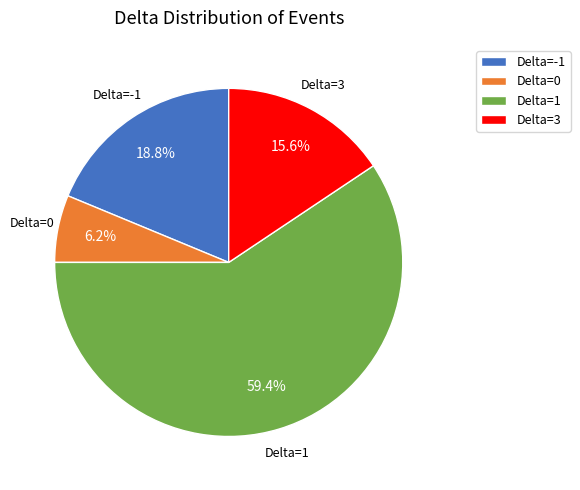

Rank the categories by value from highest to lowest.

Delta=1, Delta=-1, Delta=3, Delta=0